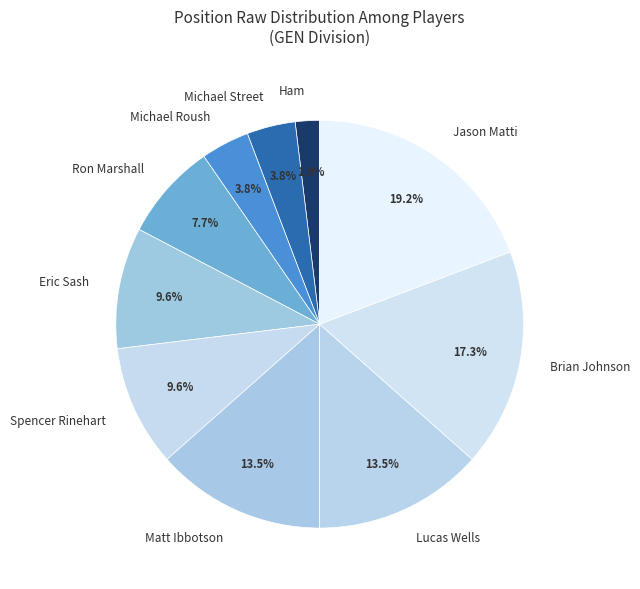

What portion of the pie excludes Ham?

98.1%